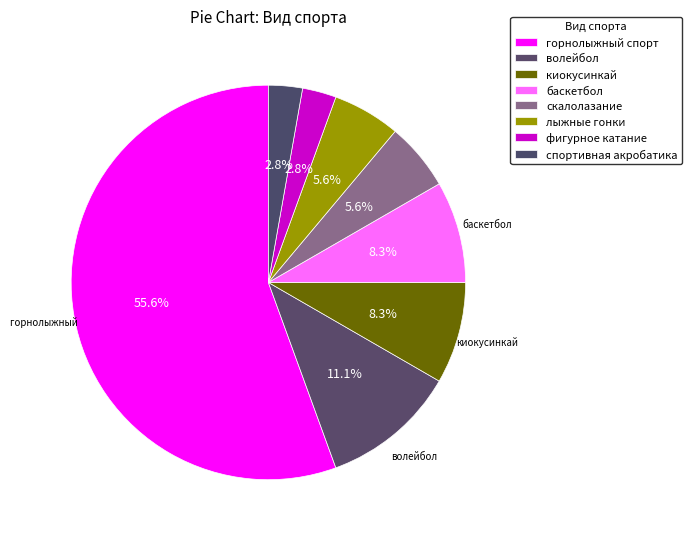

The спортивная акробатика slice represents 1% of the pie. True or false?

False